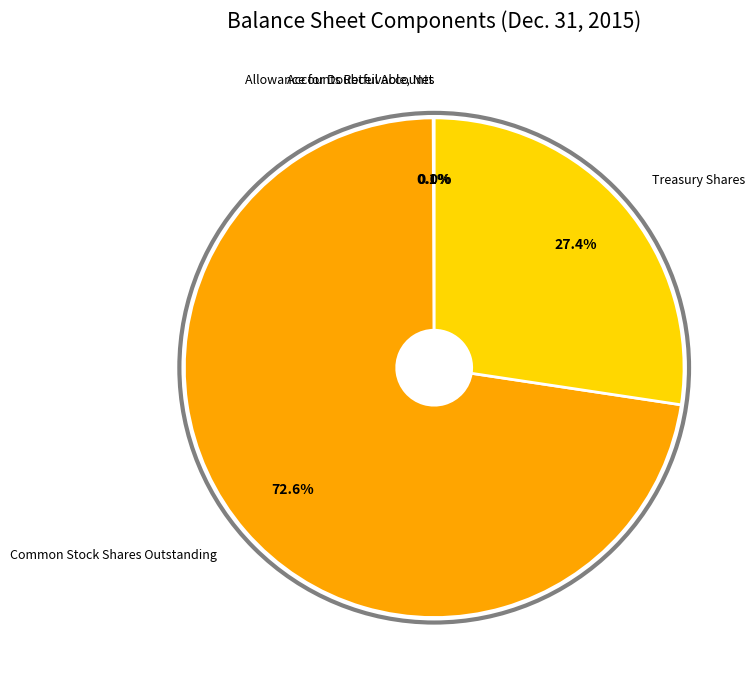

Does Common Stock Shares Outstanding represent more than half of the total?

Yes